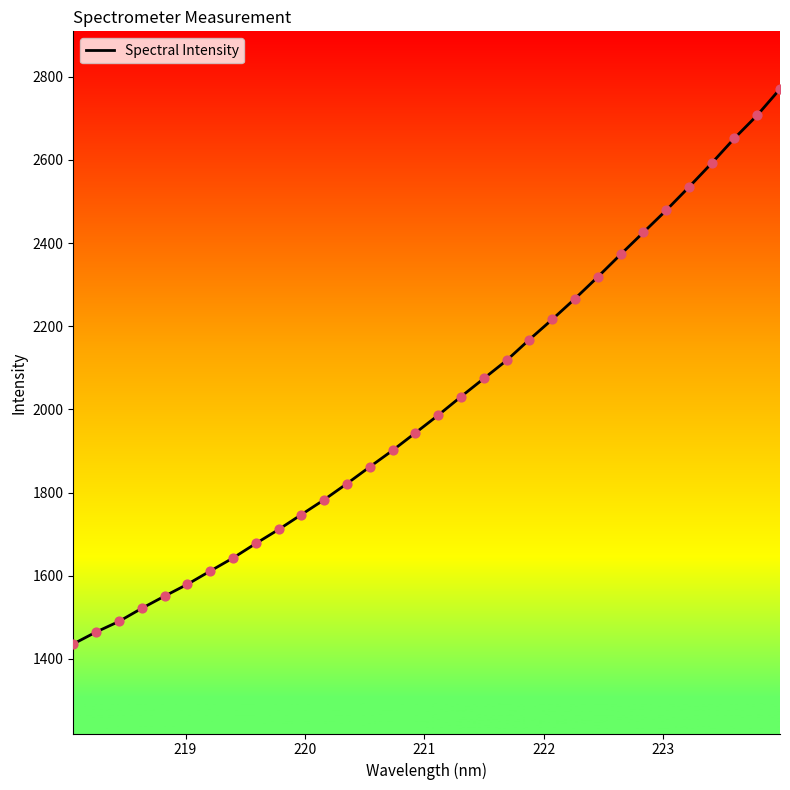

What is the minimum value shown in the chart?

1436.1